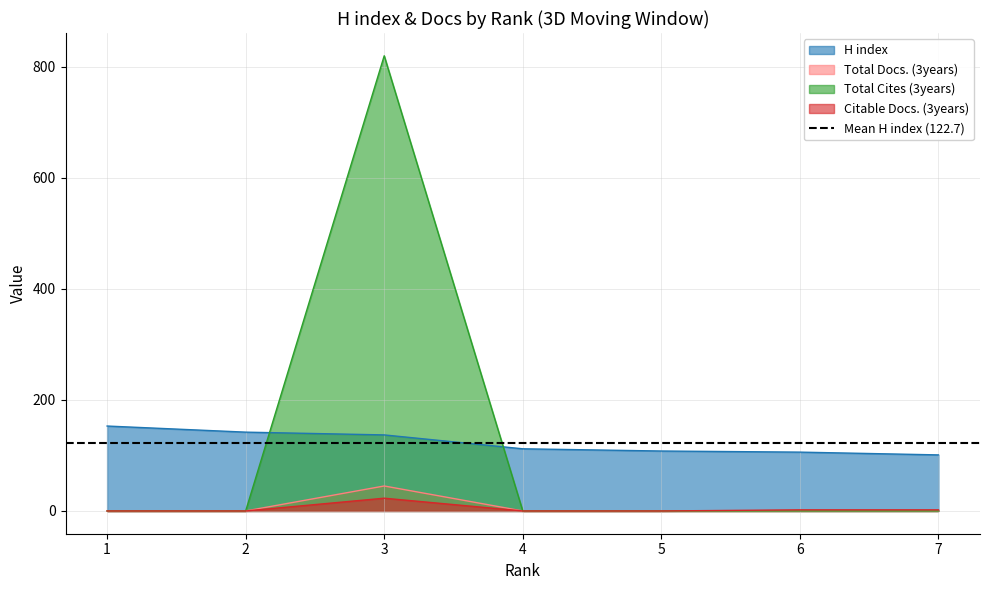

How many lines are shown in the chart?

4